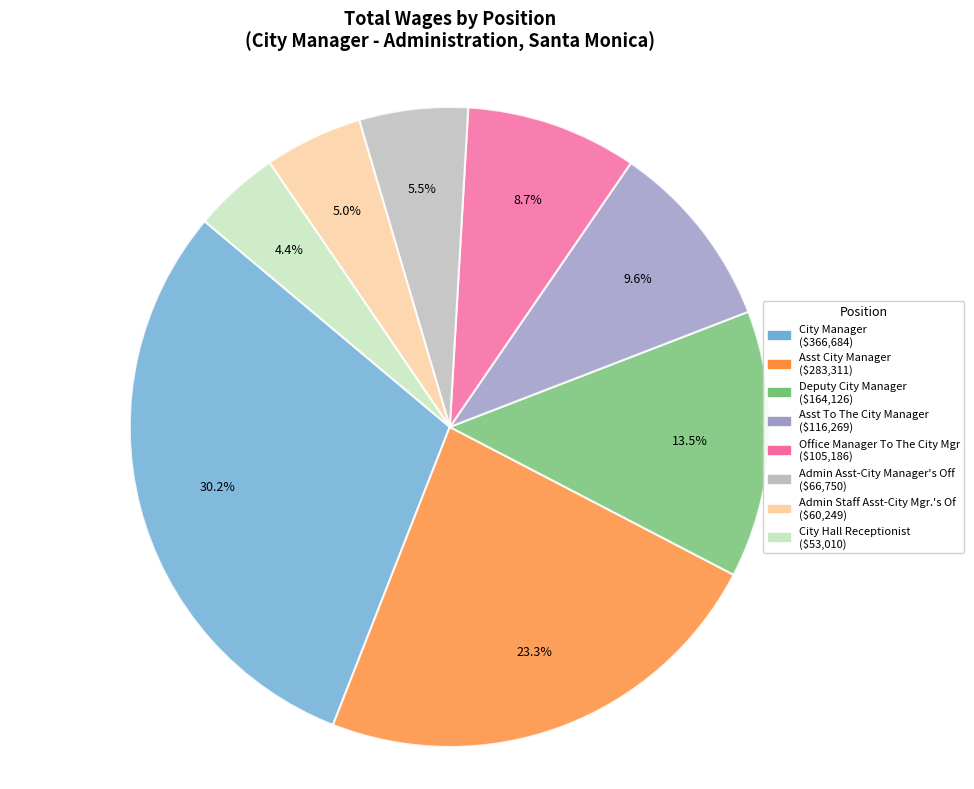

Is the sum of Office Manager To The City Mgr and Deputy City Manager greater than half?

No